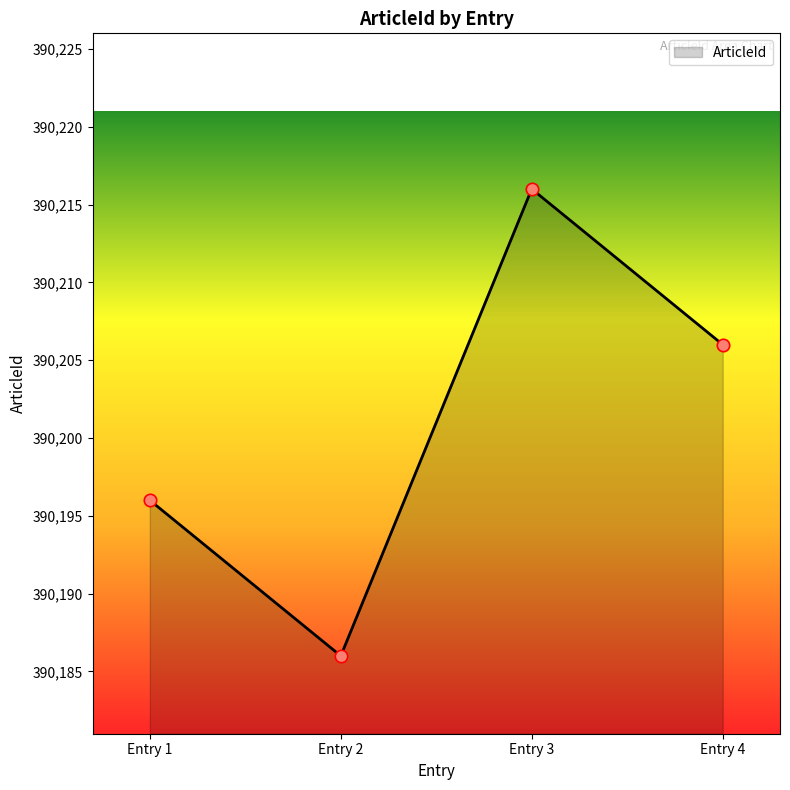

Approximately how many times larger is the value at Entry 1 compared to Entry 4?

1.0